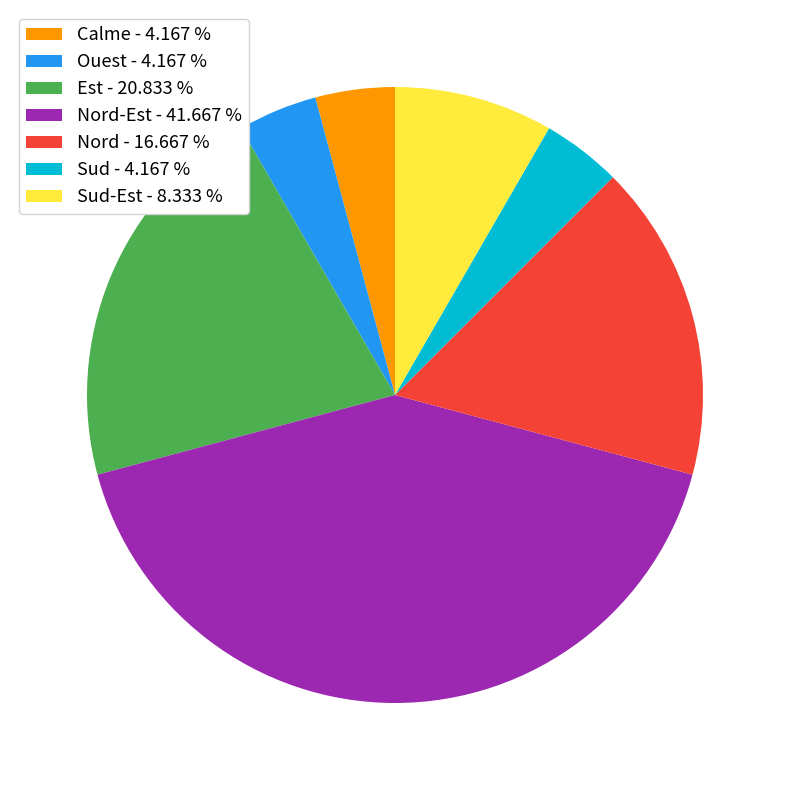

Does any single category account for the majority?

No